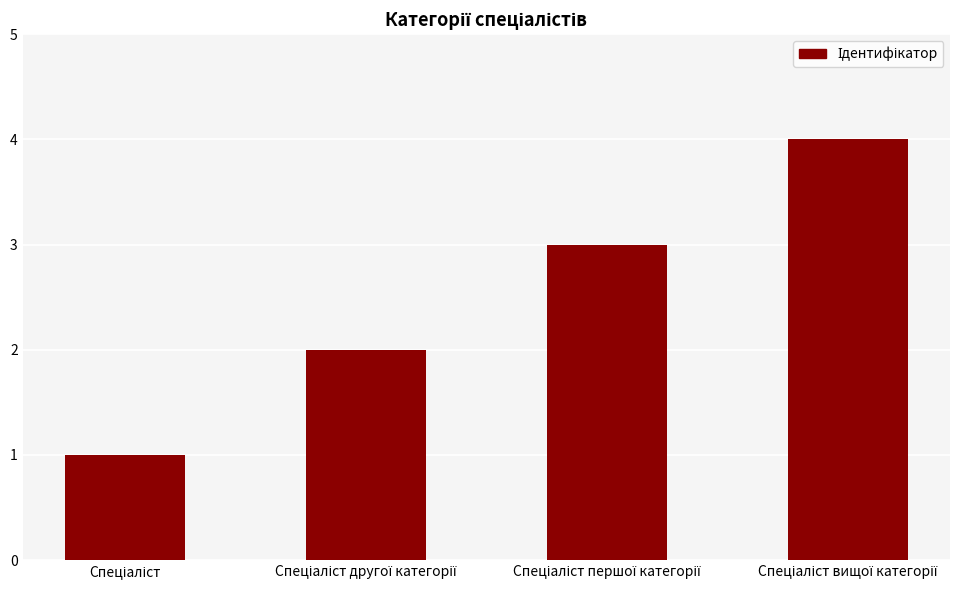

What is the maximum value shown in the chart?

4